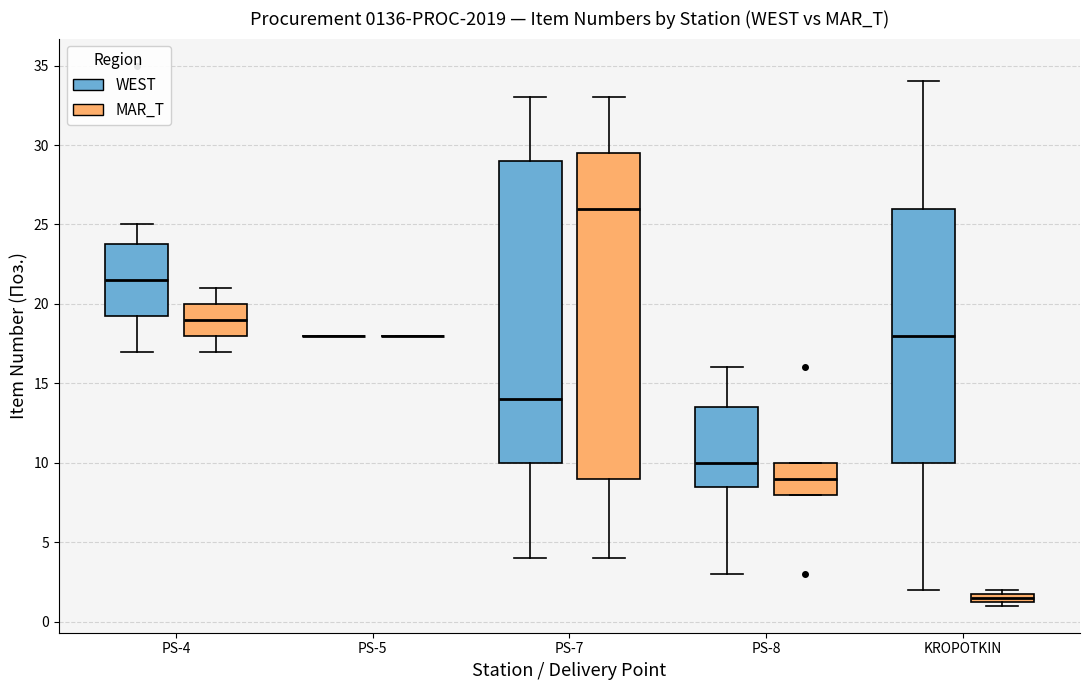

Where does the upper whisker of the box for KROPOTKIN (WEST) end on the y-axis? The values are not printed on the chart, so give them approximately, as read against the axis.

34.0